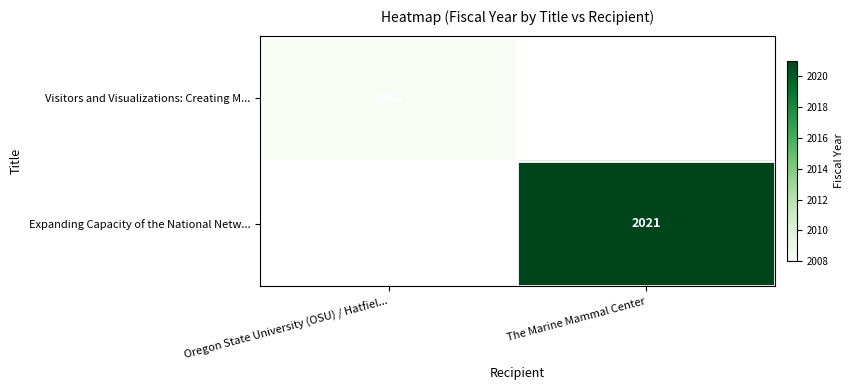

Is the value of Visitors and Visualizations: Creating M... at Oregon State University (OSU) / Hatfiel... greater than the value of Expanding Capacity of the National Netw... at The Marine Mammal Center?

No